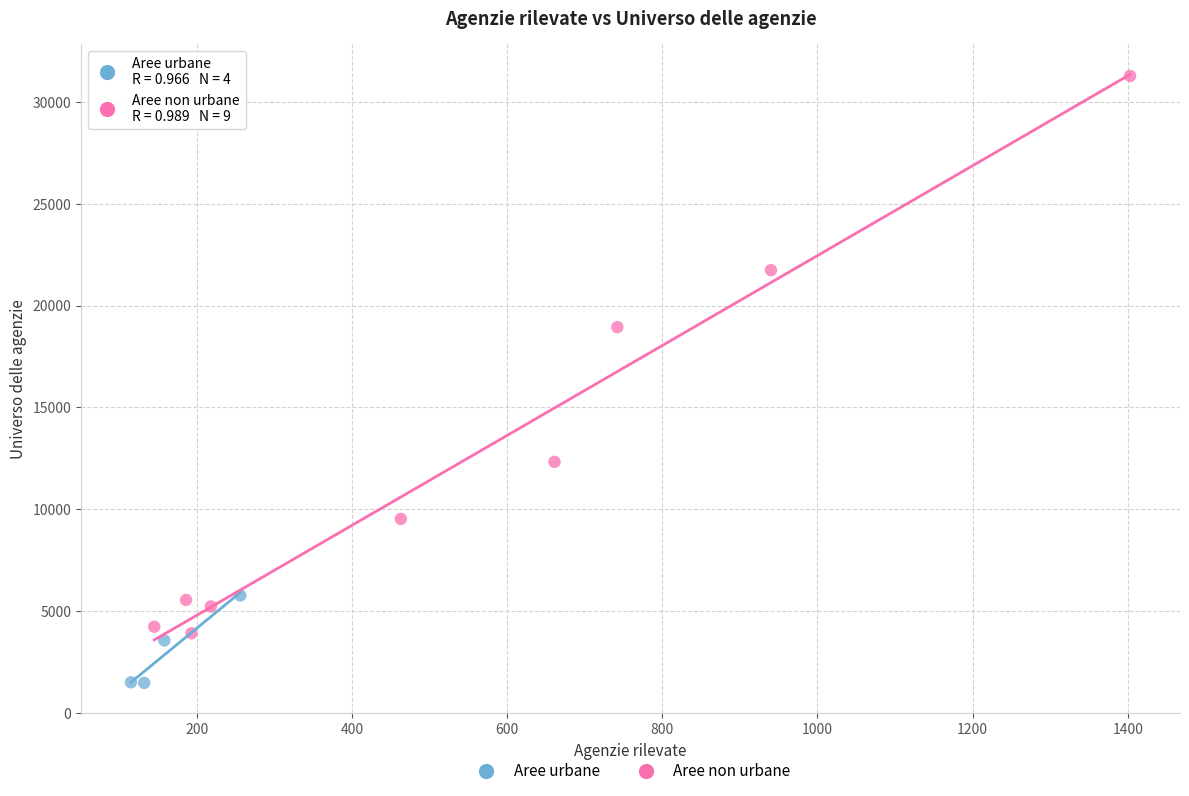

Which series has the largest Y range (max minus min)?

Aree non urbane